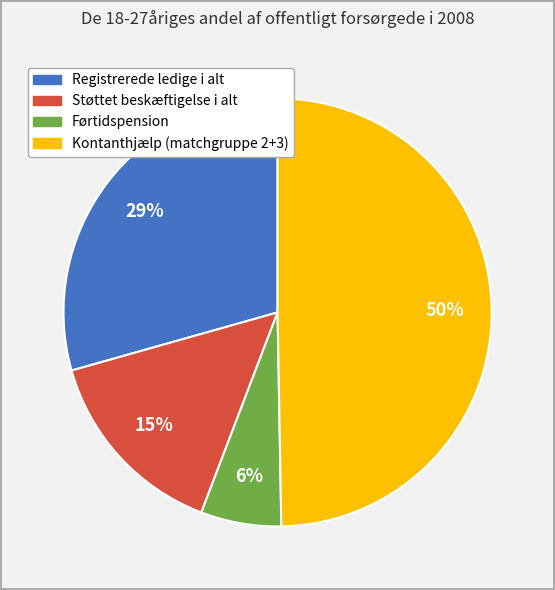

What percentage is the Førtidspension slice, to the nearest percent?

6%